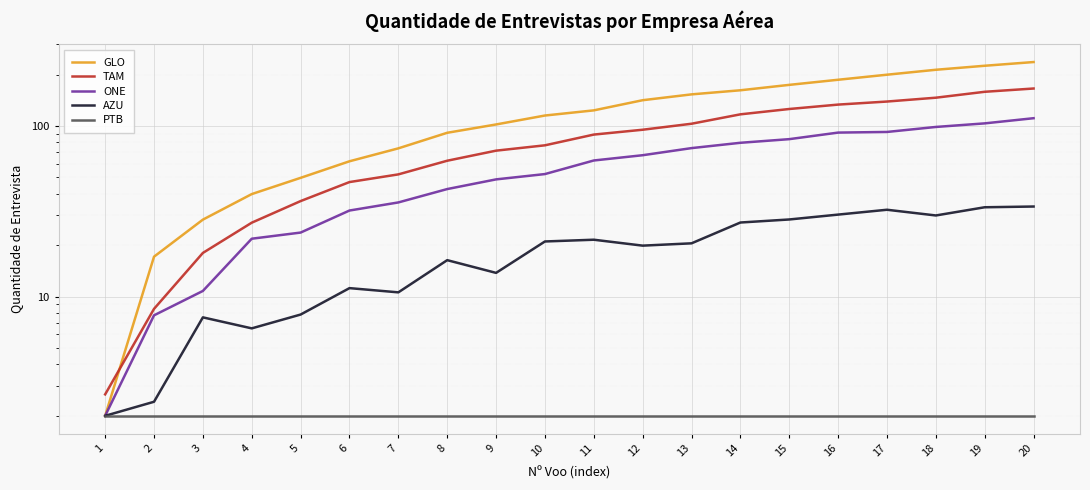

Reading left to right, extract all data points from this chart.

GLO: 2.0	17.1	28.2	39.9	49.6	62.0	73.9	91.1	102.0	115.0	123.3	141.5	153.0	161.7	174.0	186.4	199.6	213.3	225.2	236.7
TAM: 2.7	8.5	18.0	27.1	36.3	46.9	52.0	62.5	71.6	77.0	89.0	95.0	103.0	116.9	125.6	133.3	138.9	146.3	158.5	165.6
ONE: 2.0	7.8	10.8	21.8	23.7	31.9	35.6	42.6	48.6	52.2	62.7	67.3	74.1	79.6	83.6	91.4	92.2	98.6	103.5	111.0
AZU: 2.0	2.4	7.6	6.5	7.8	11.2	10.6	16.3	13.8	21.0	21.5	19.9	20.5	27.2	28.3	30.2	32.3	29.9	33.4	33.7
PTB: 2.0	2.0	2.0	2.0	2.0	2.0	2.0	2.0	2.0	2.0	2.0	2.0	2.0	2.0	2.0	2.0	2.0	2.0	2.0	2.0